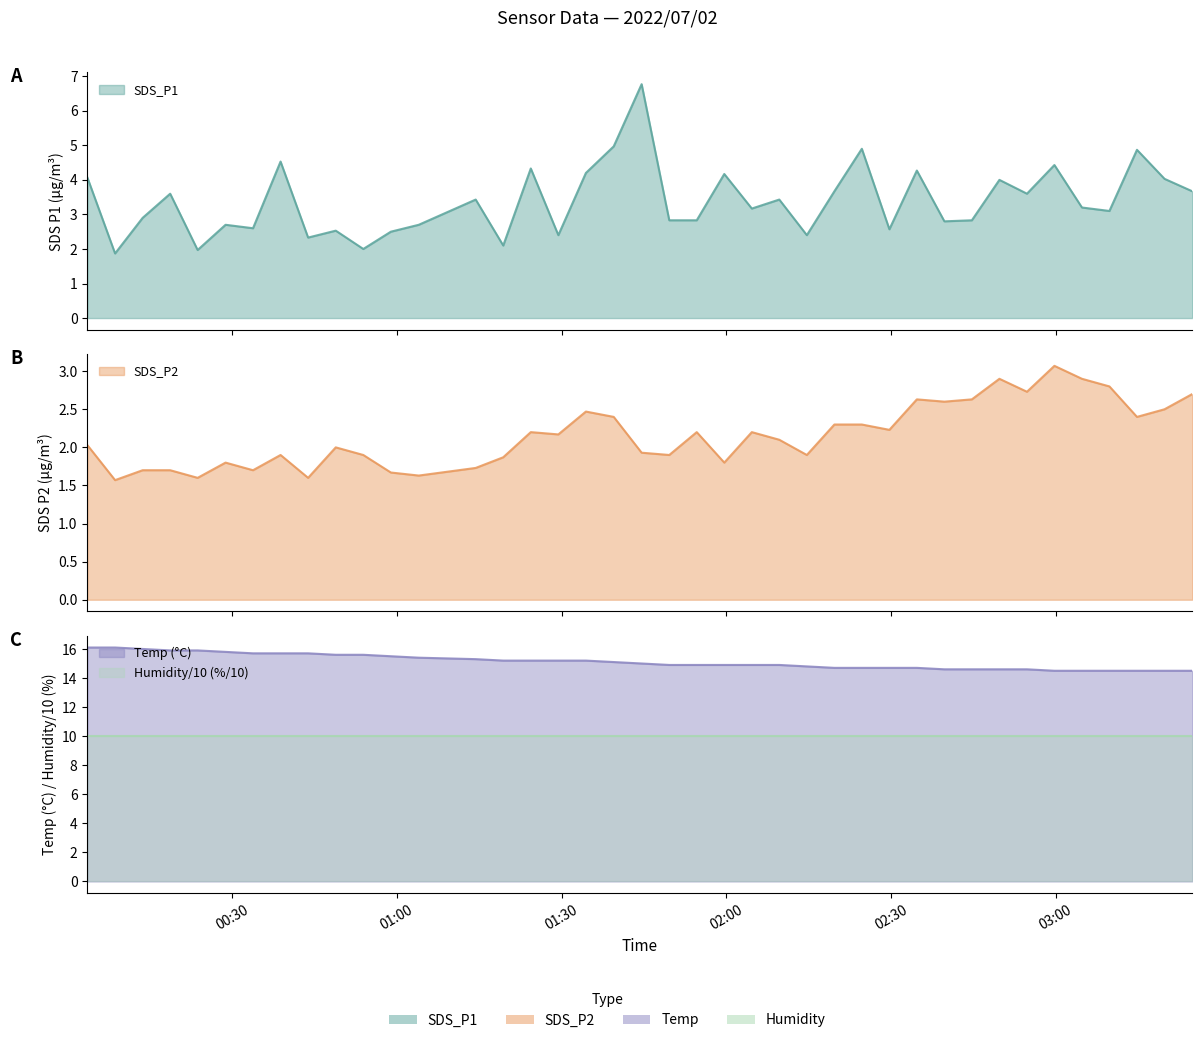

At how many categories does at least one series exceed 15?

19